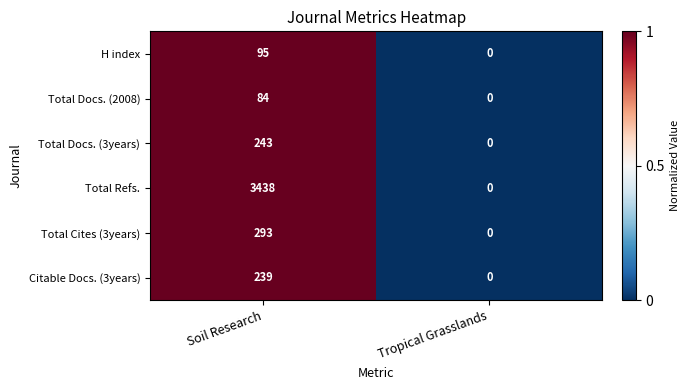

Which series changed the most between Soil Research and Tropical Grasslands?

Total Refs.